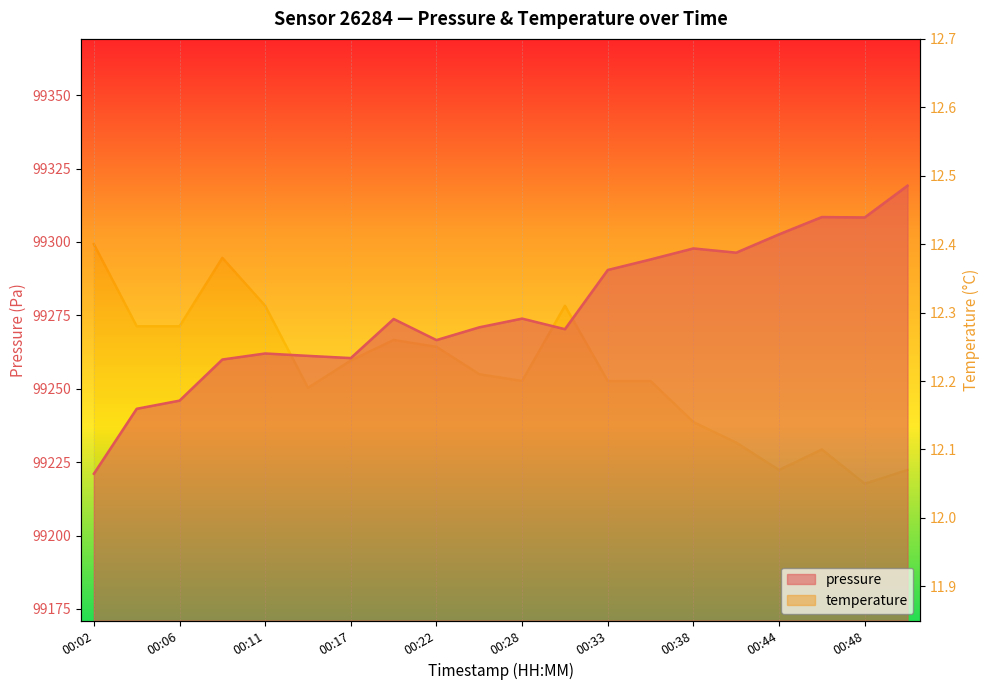

Which has a higher value, 00:33 or 00:06?

00:33